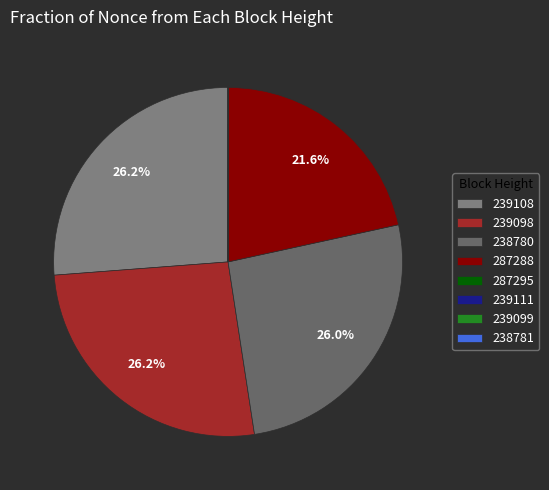

Is 238780 the majority of the pie?

No